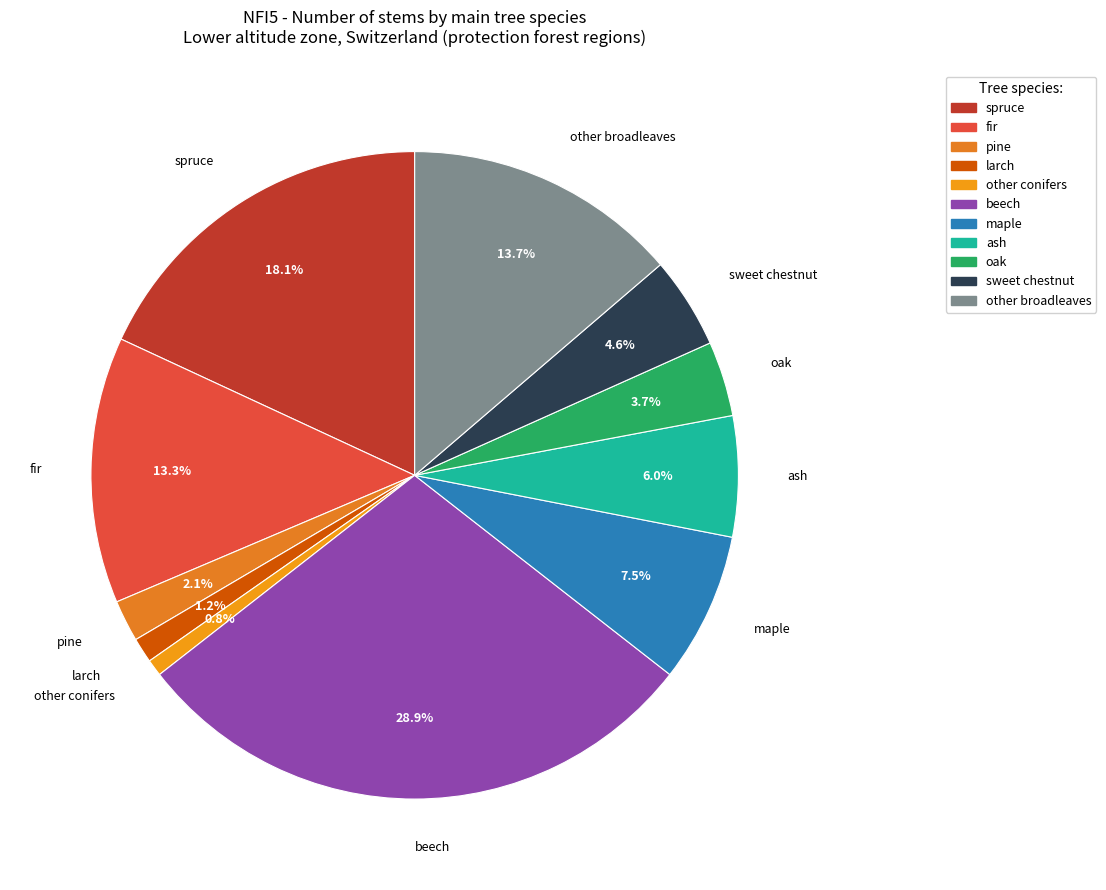

How many segments does this pie chart have?

11